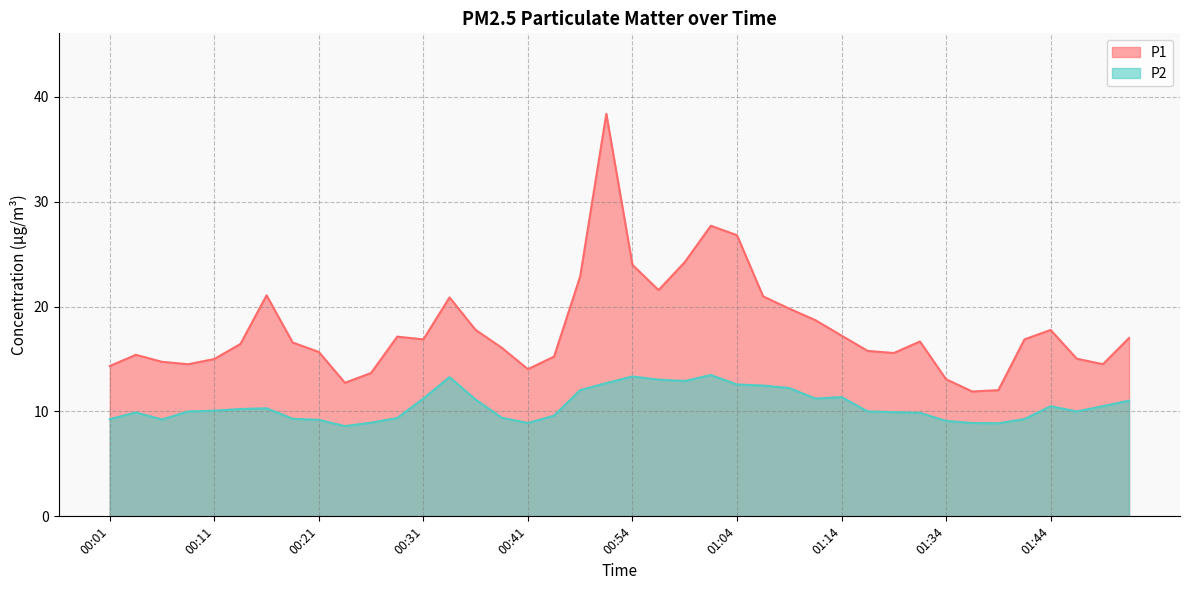

Reading left to right, transcribe all the data shown in this chart.

P1: 14.3	15.4	14.7	14.5	15.0	16.4	21.1	16.6	15.7	12.7	13.7	17.1	16.9	20.9	17.8	16.1	14.0	15.2	22.9	38.4	24.0	21.6	24.2	27.7	26.8	21.0	19.8	18.7	17.2	15.8	15.6	16.7	13.1	11.9	12.0	16.9	17.8	15.0	14.5	17.0
P2: 9.3	9.9	9.2	10.0	10.1	10.2	10.3	9.3	9.2	8.6	8.9	9.4	11.2	13.3	11.1	9.4	8.9	9.6	12.0	12.7	13.3	13.0	12.9	13.5	12.6	12.5	12.2	11.2	11.4	10.0	9.9	9.9	9.1	8.9	8.9	9.3	10.5	10.0	10.5	11.0